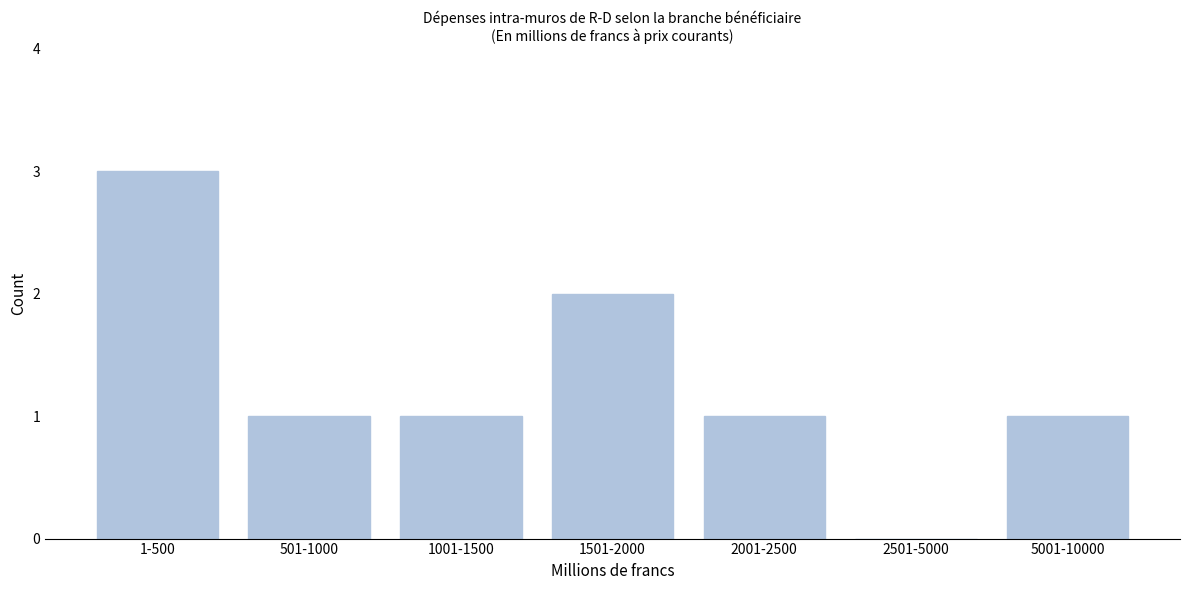

Reading left to right, transcribe all the data shown in this chart.

1-500=3	501-1000=1	1001-1500=1	1501-2000=2	2001-2500=1	2501-5000=0	5001-10000=1